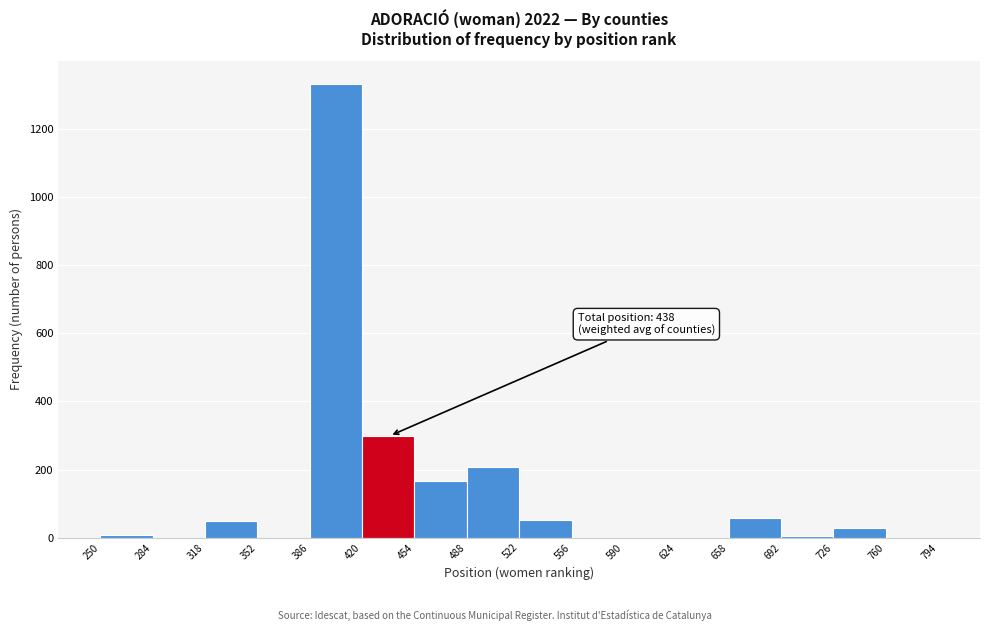

Over which range of the x-axis is the bar tallest?

386 to 420